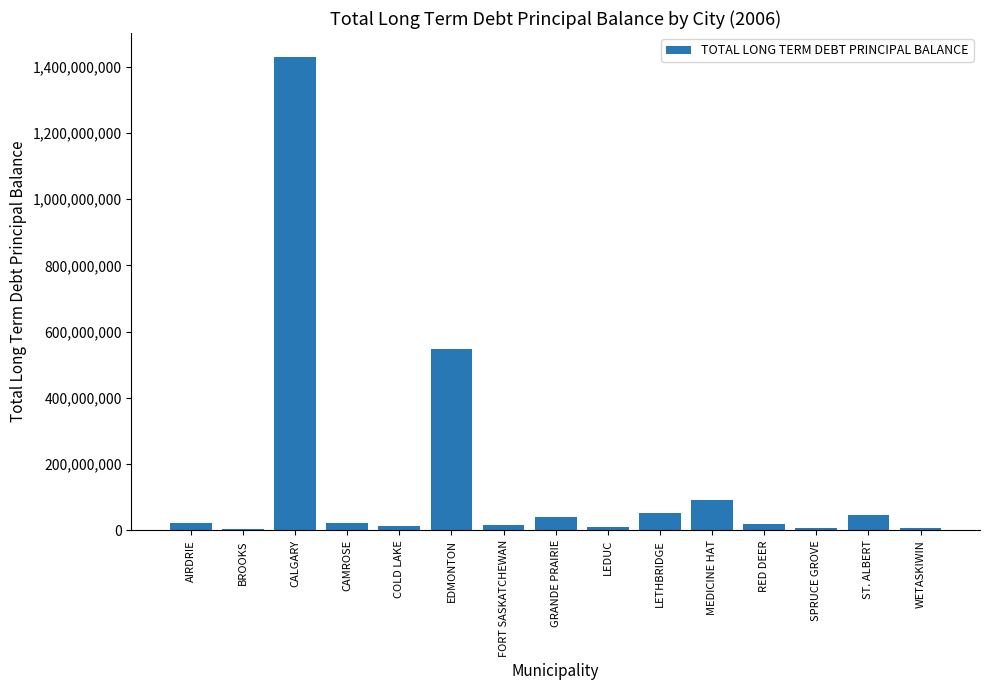

How many data points are less than 22645636?

7